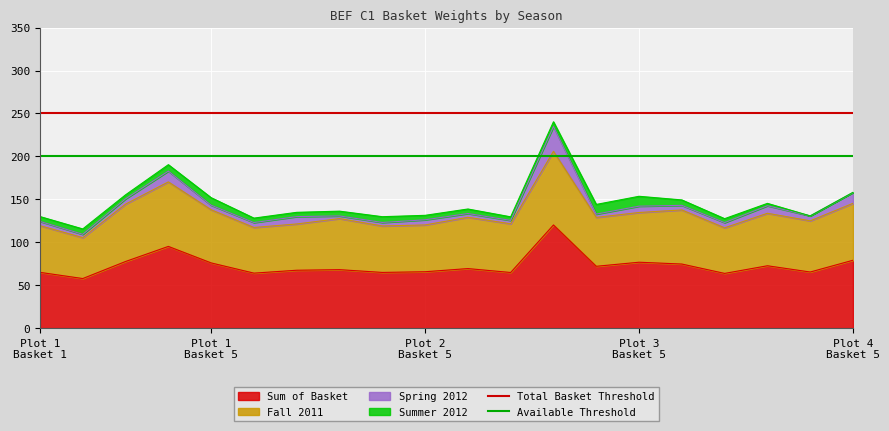

What is the minimum value for Sum of Basket?

57.8